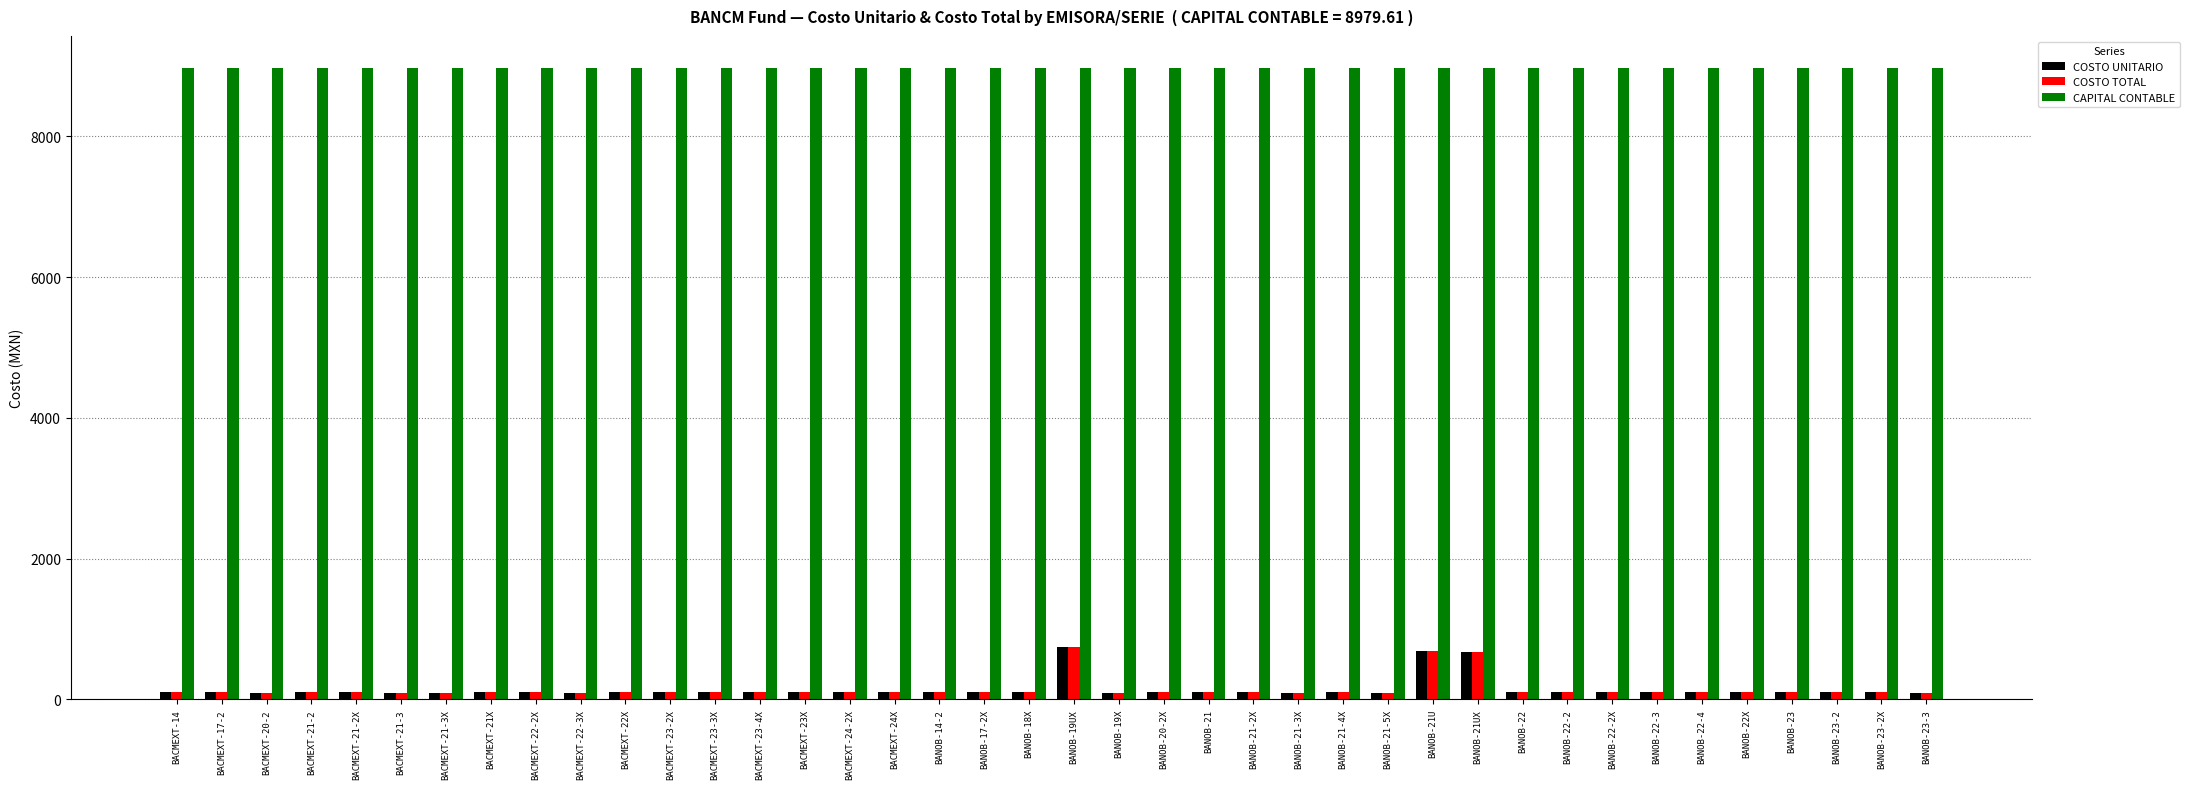

What is the label of the 24th bar from the left?

BANOB-21